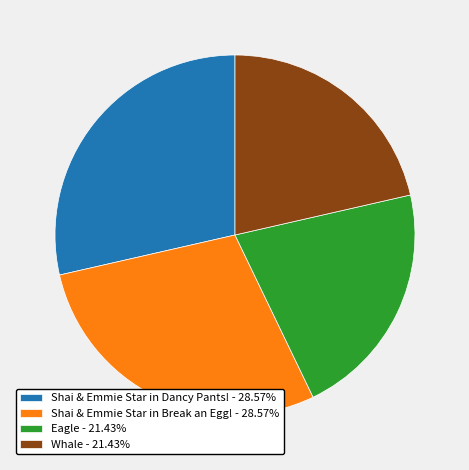

How many slices are in this pie chart?

4